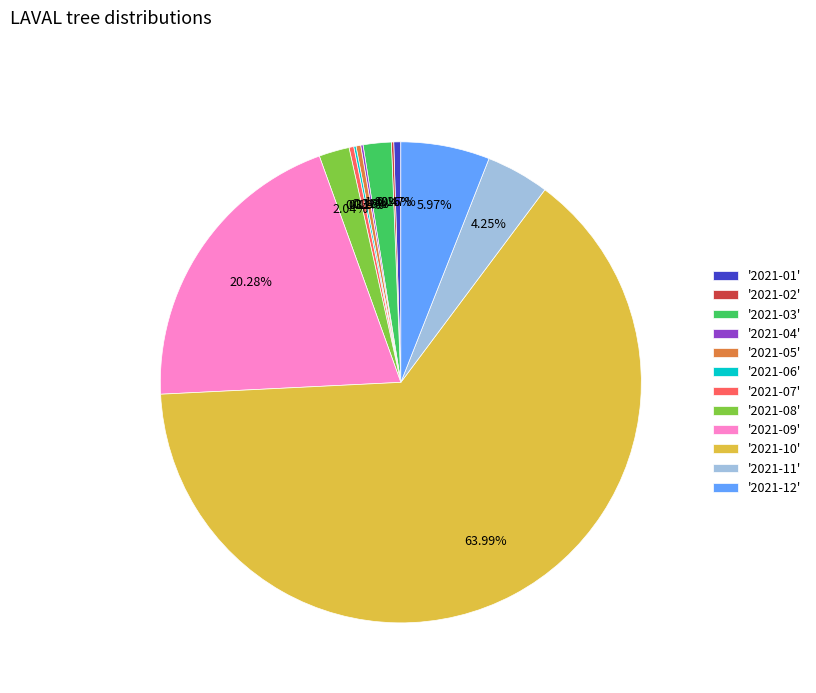

What is the largest slice in the pie chart?

'2021-10'